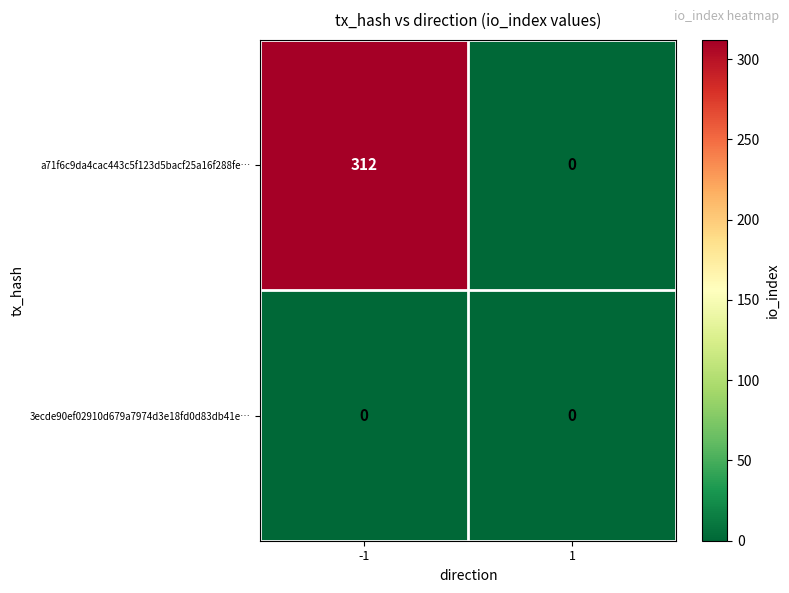

Reading left to right, list all the values displayed in this chart.

a71f6c9da4cac443c5f123d5bacf25a16f288fe…: 312	0
3ecde90ef02910d679a7974d3e18fd0d83db41e…: 0	0